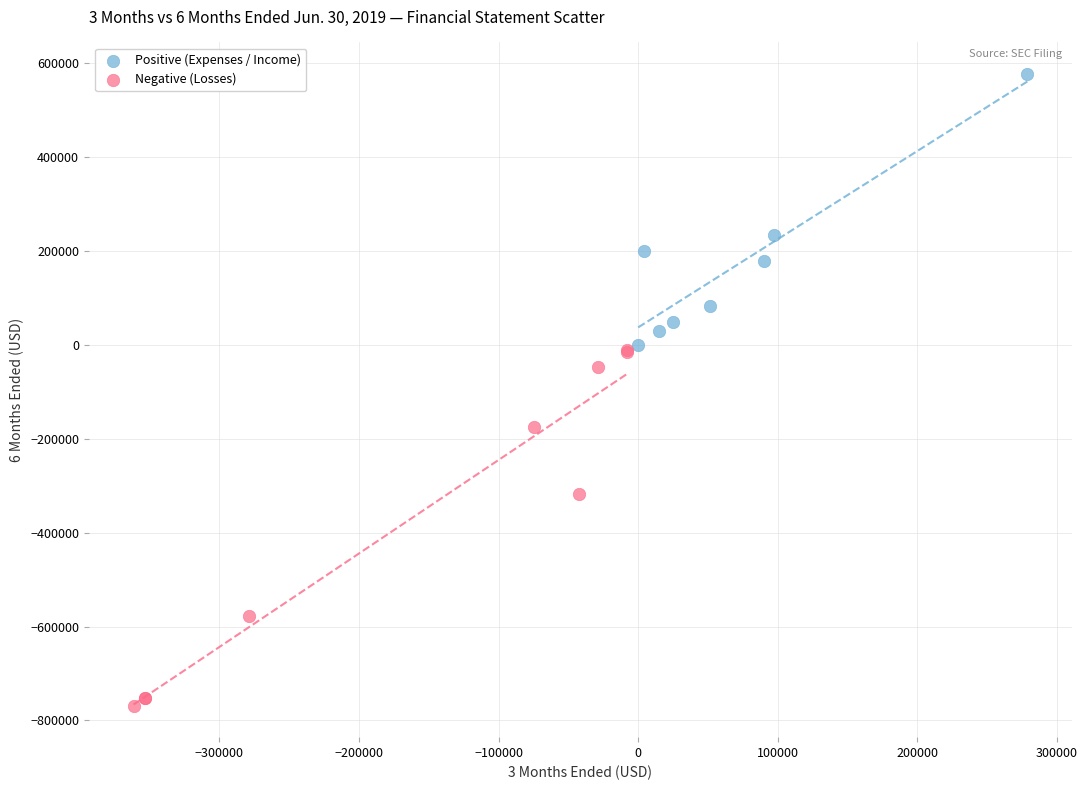

Which series reaches the minimum Y coordinate?

Negative (Losses)